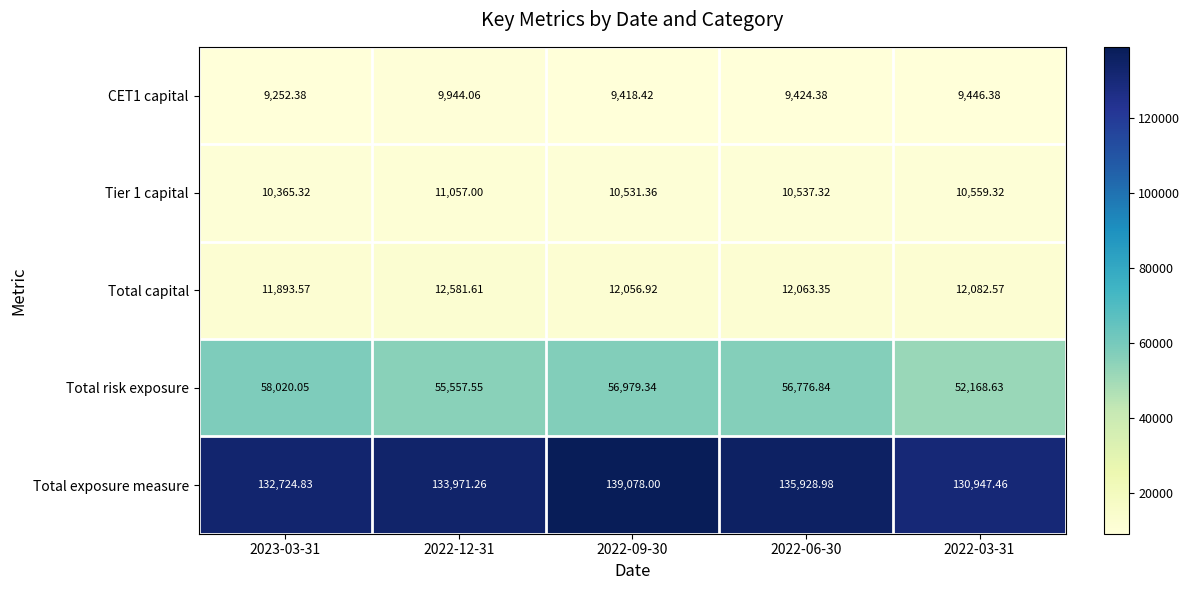

Between 2022-06-30 and 2022-03-31, which series saw the biggest shift?

Total exposure measure